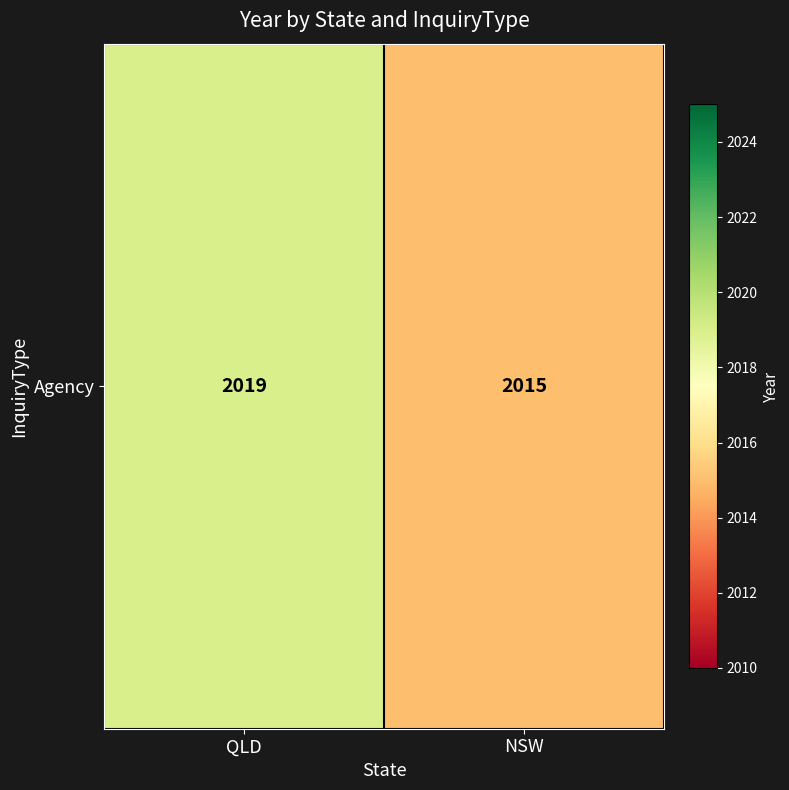

Between NSW and QLD, which is larger?

QLD